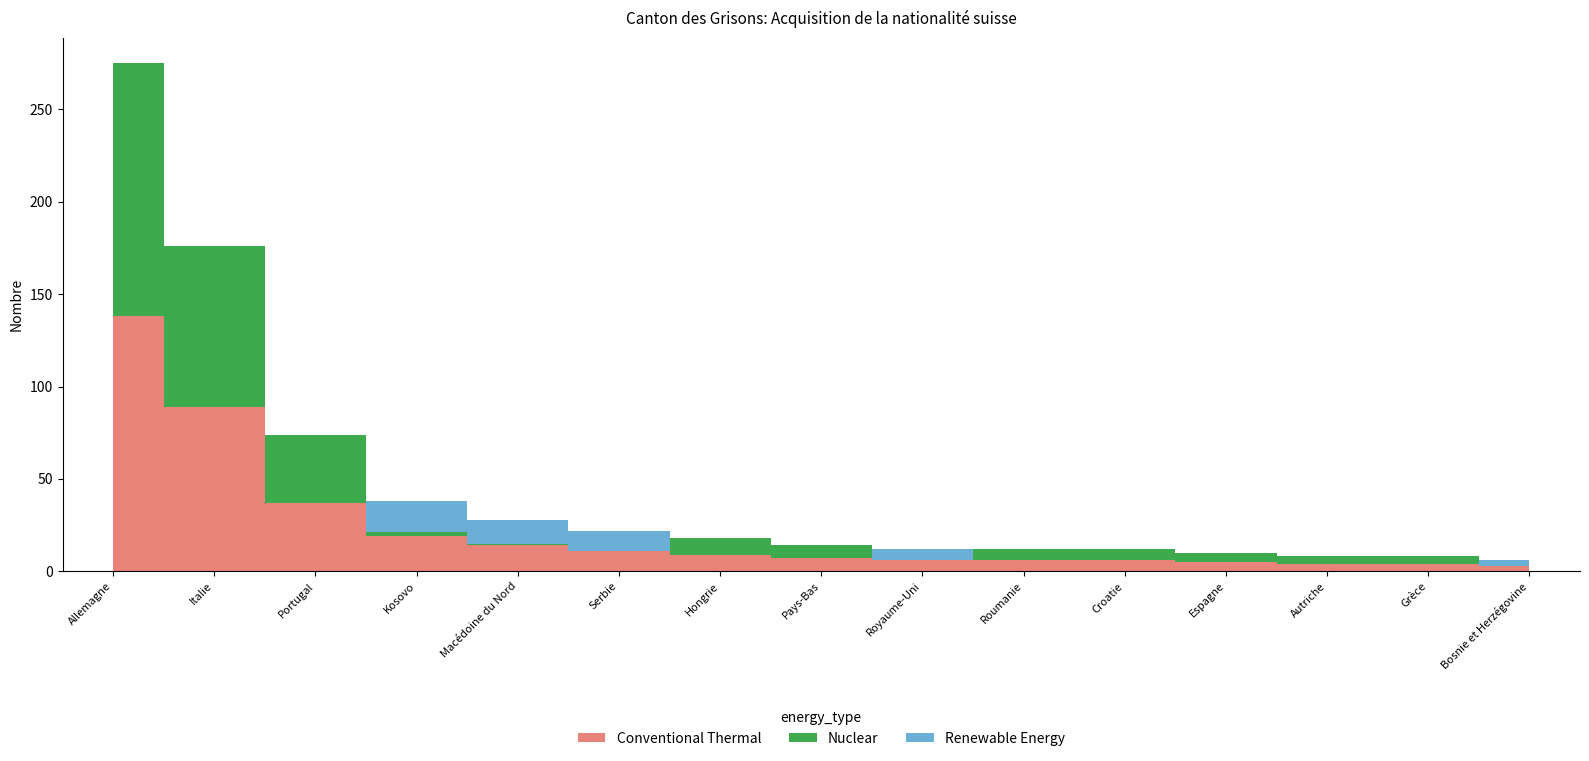

What is the sum of all Renewable Energy values?

50